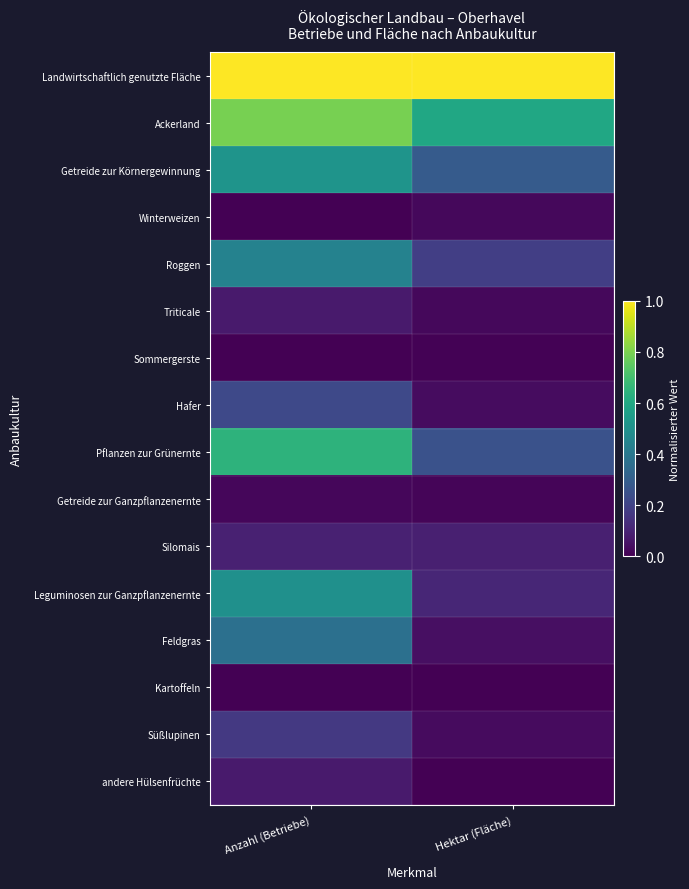

Reading left to right, what are all the values shown in this chart?

Landwirtschaftlich genutzte Fläche: Anzahl (Betriebe)=1.0	Hektar (Fläche)=1.0
Ackerland: Anzahl (Betriebe)=0.8	Hektar (Fläche)=0.6
Getreide zur Körnergewinnung: Anzahl (Betriebe)=0.5	Hektar (Fläche)=0.3
Winterweizen: Anzahl (Betriebe)=0.0	Hektar (Fläche)=0.0
Roggen: Anzahl (Betriebe)=0.4	Hektar (Fläche)=0.2
Triticale: Anzahl (Betriebe)=0.1	Hektar (Fläche)=0.0
Sommergerste: Anzahl (Betriebe)=0.0	Hektar (Fläche)=0.0
Hafer: Anzahl (Betriebe)=0.2	Hektar (Fläche)=0.0
Pflanzen zur Grünernte: Anzahl (Betriebe)=0.6	Hektar (Fläche)=0.3
Getreide zur Ganzpflanzenernte: Anzahl (Betriebe)=0.0	Hektar (Fläche)=0.0
Silomais: Anzahl (Betriebe)=0.1	Hektar (Fläche)=0.1
Leguminosen zur Ganzpflanzenernte: Anzahl (Betriebe)=0.5	Hektar (Fläche)=0.1
Feldgras: Anzahl (Betriebe)=0.4	Hektar (Fläche)=0.0
Kartoffeln: Anzahl (Betriebe)=0.0	Hektar (Fläche)=0.0
Süßlupinen: Anzahl (Betriebe)=0.2	Hektar (Fläche)=0.0
andere Hülsenfrüchte: Anzahl (Betriebe)=0.1	Hektar (Fläche)=0.0